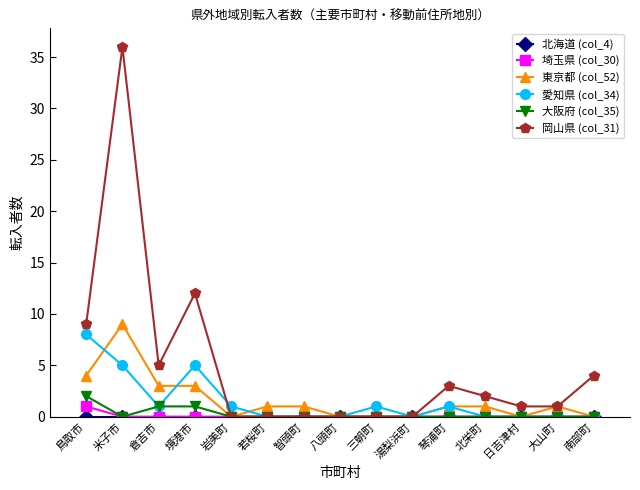

Is it true that 大阪府 (col_35) equals 0 at 南部町?

True